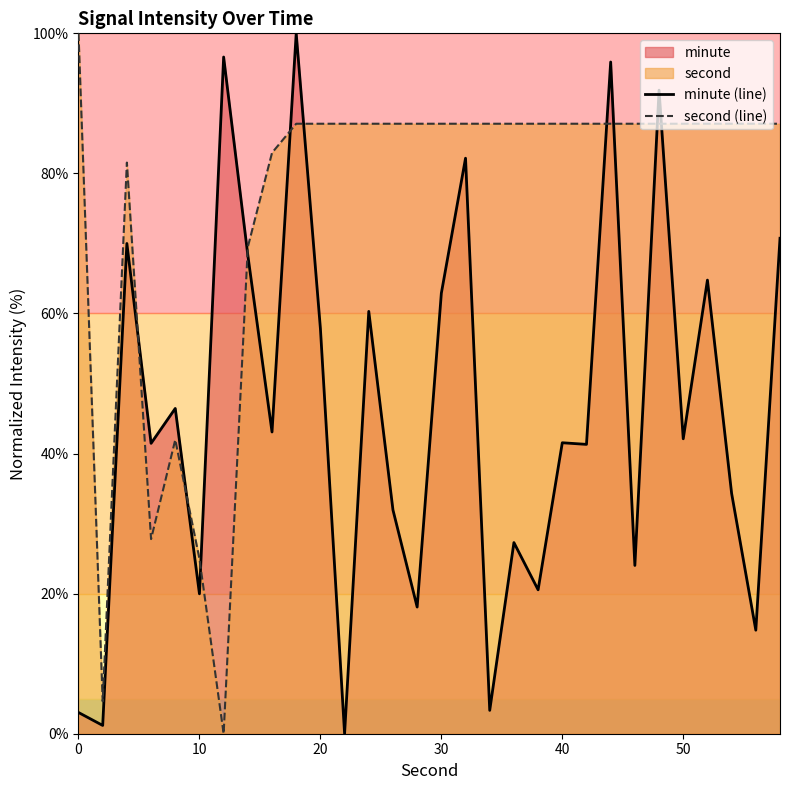

What is the difference between the maximum and minimum values in the minute (line) series?

100.0